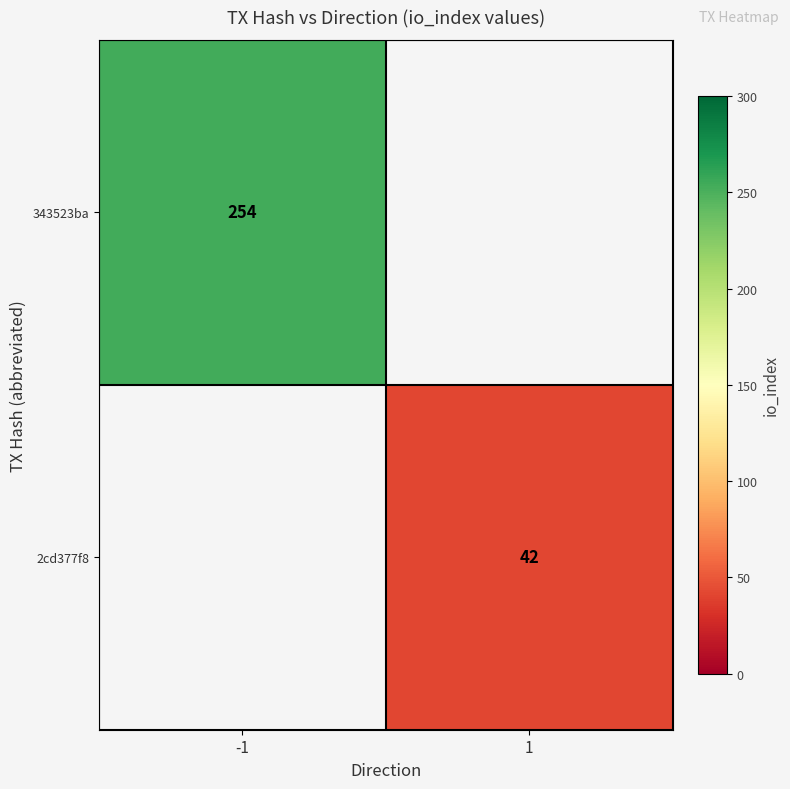

What is the minimum value shown in the chart?

42.0